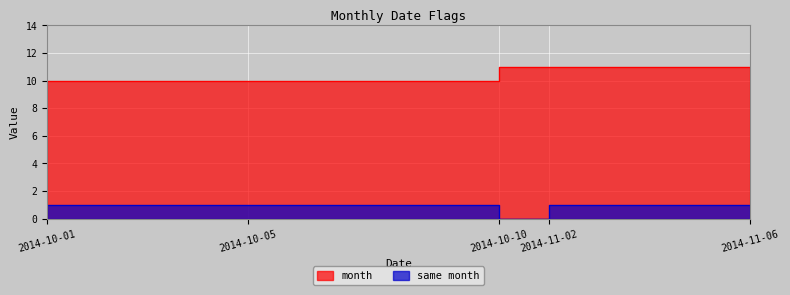

What is the value of the same month point at the 9th from the left?

1